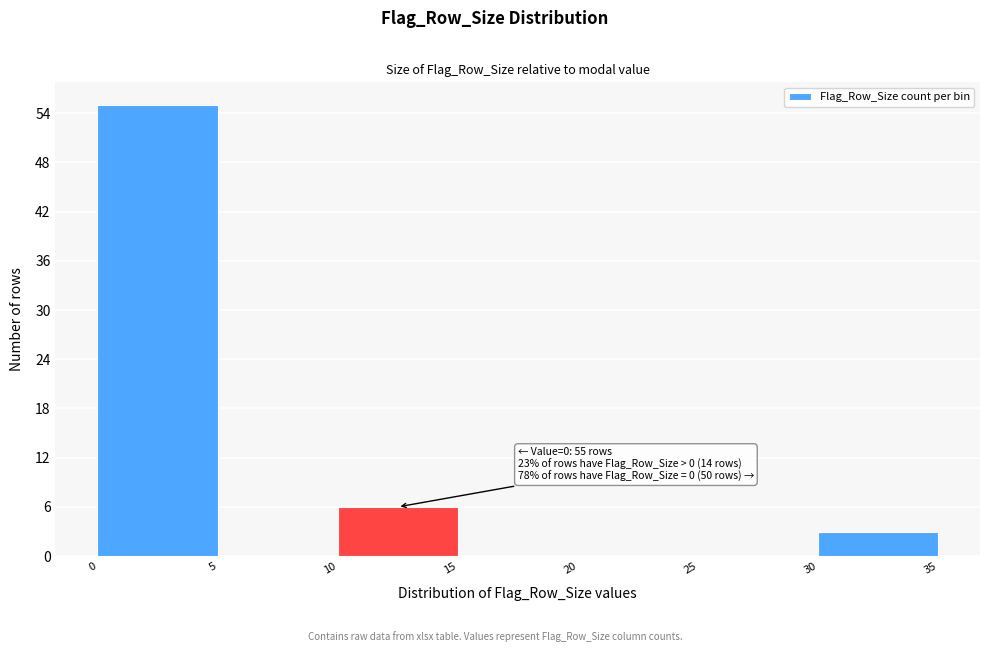

Which range on the x-axis has the tallest bar?

0 to 5